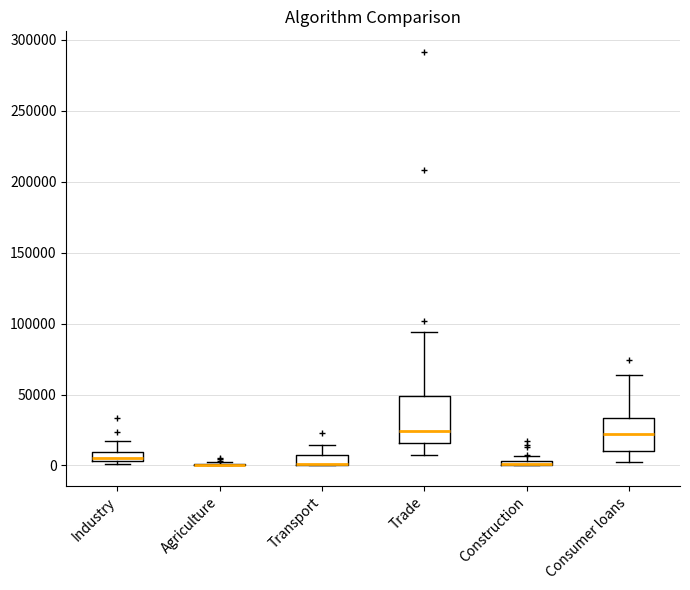

Where is the lower edge of the box for Transport on the y-axis? The values are not printed on the chart, so give them approximately, as read against the axis.

0